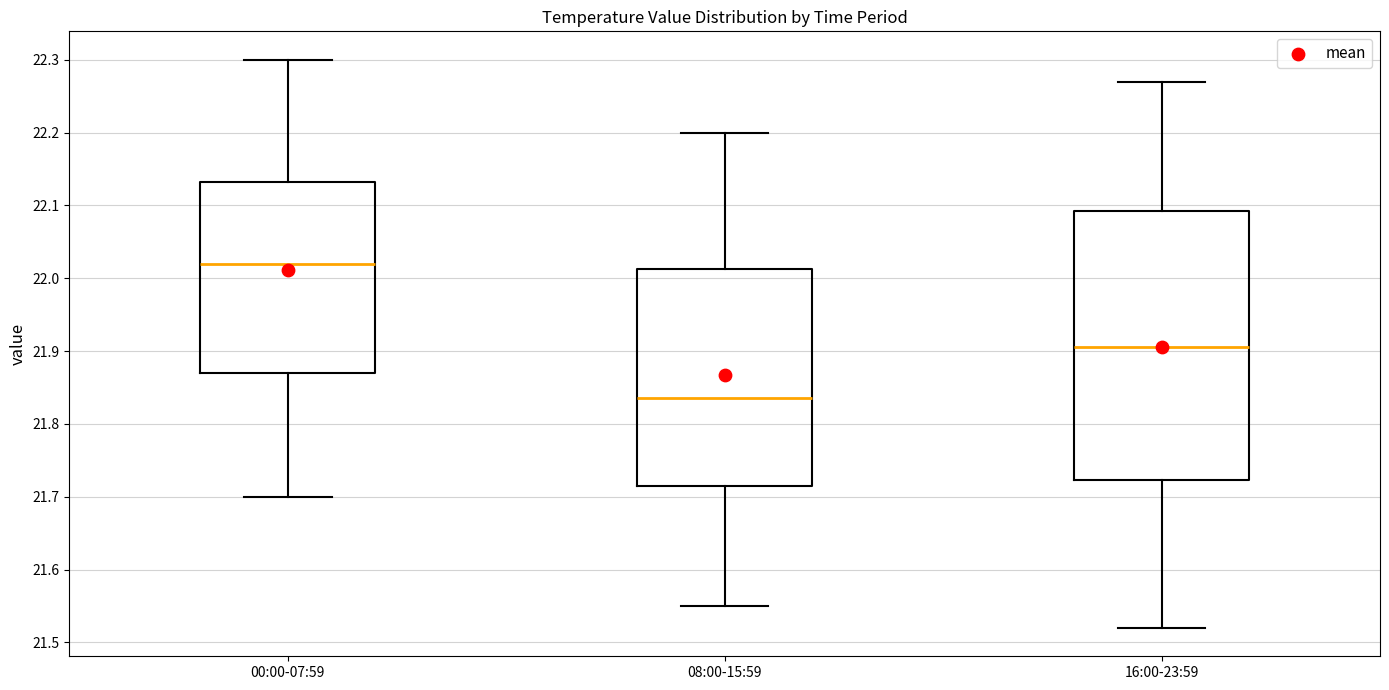

Reading left to right, read every box against the y-axis: the position of its median line, the range the box covers, and the ends of its whiskers. The values are not printed on the chart, so give them approximately, as read against the axis.

00:00-07:59: median 22.02, box 21.87 to 22.13, whiskers 21.70 to 22.30
08:00-15:59: median 21.84, box 21.72 to 22.01, whiskers 21.55 to 22.20
16:00-23:59: median 21.91, box 21.72 to 22.09, whiskers 21.52 to 22.27